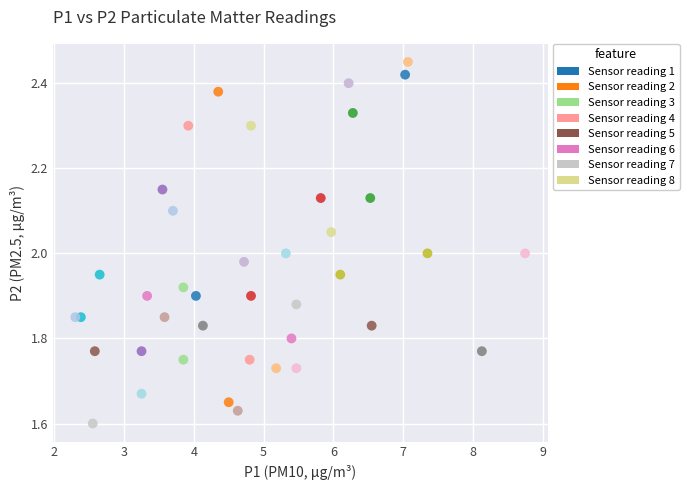

What is the range of X values (max minus min)?

6.5